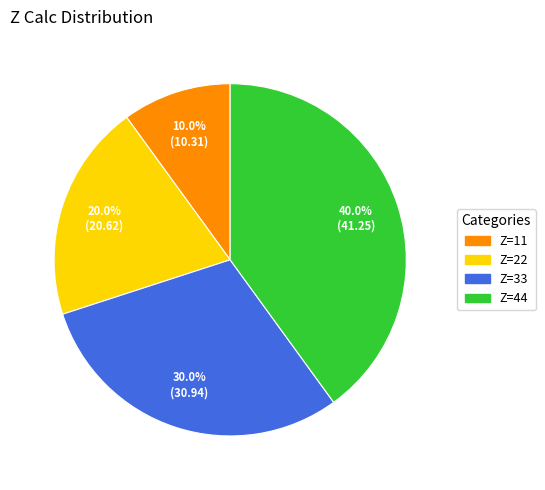

Between Z=11 and Z=44, which is larger?

Z=44